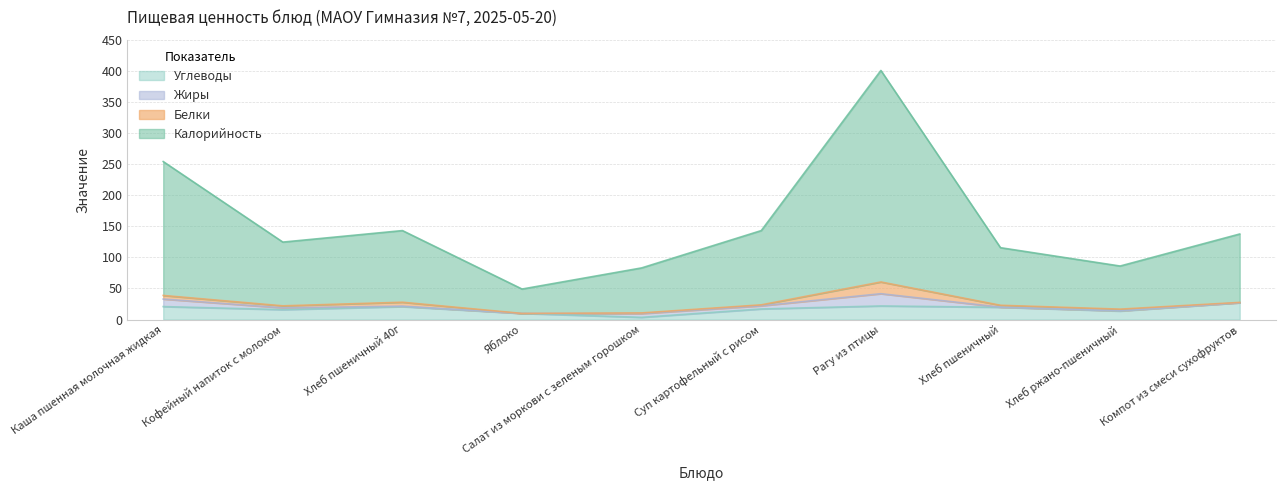

List the labels in order of Калорийность value, smallest first.

Яблоко, Салат из моркови с зеленым горошком, Хлеб ржано-пшеничный, Хлеб пшеничный, Кофейный напиток с молоком, Компот из смеси сухофруктов, Хлеб пшеничный 40г, Суп картофельный с рисом, Каша пшенная молочная жидкая, Рагу из птицы